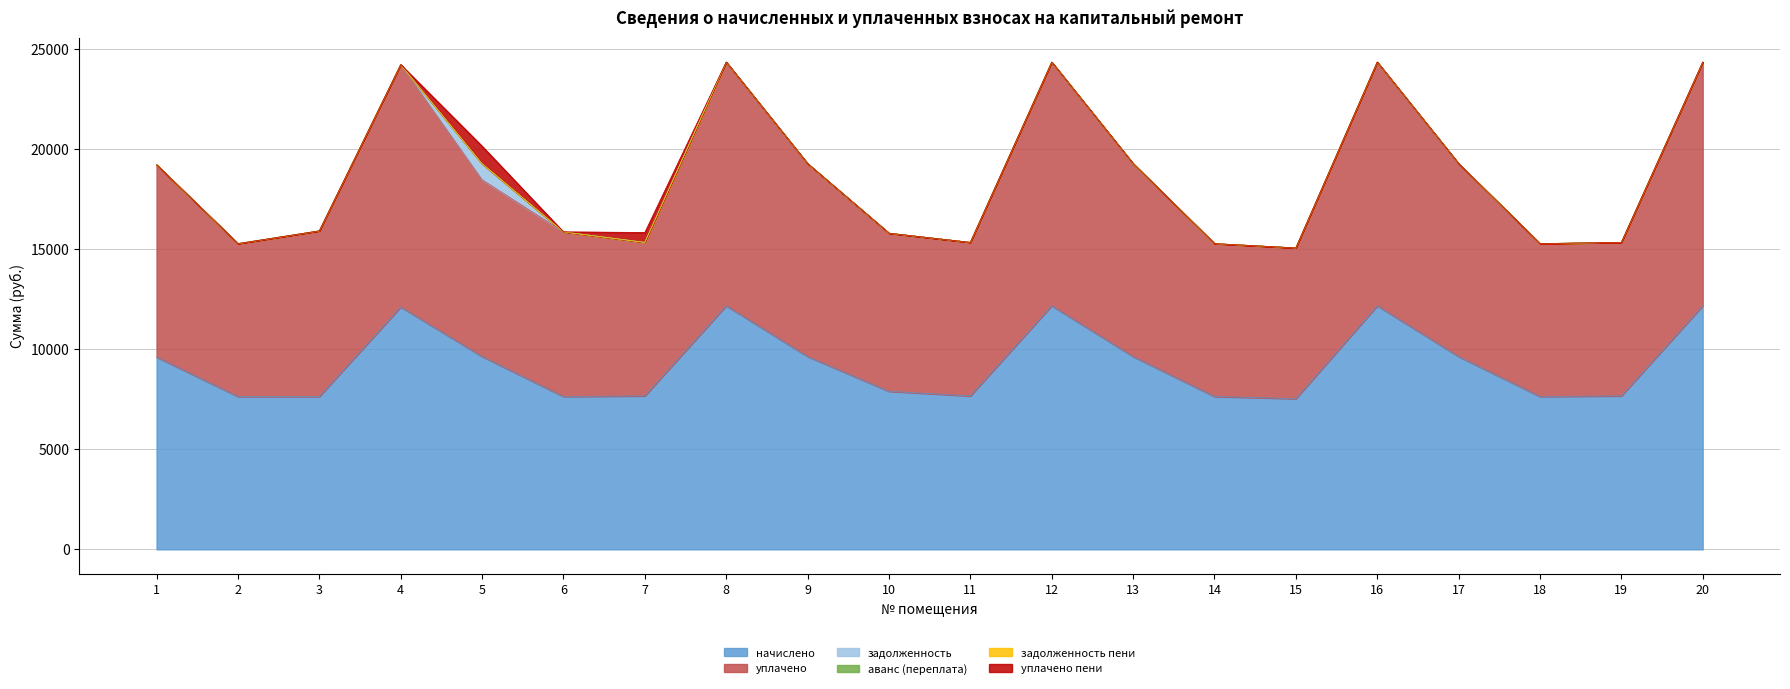

In начислено, how many points are lower than both neighbors (excluding endpoints)?

4